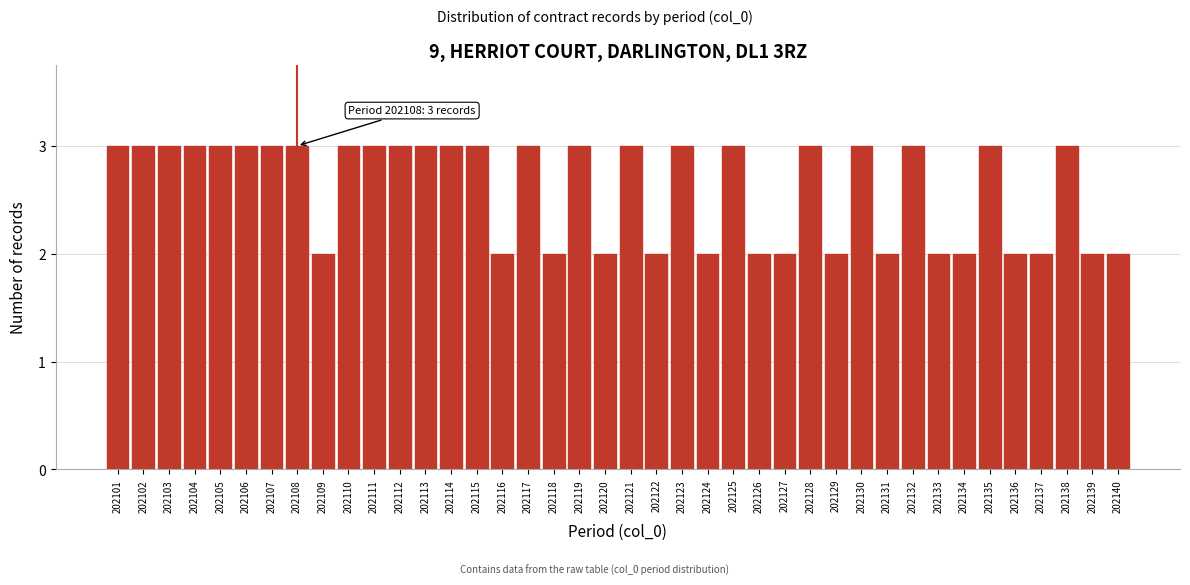

What is the value of the 7th bar from the left?

3